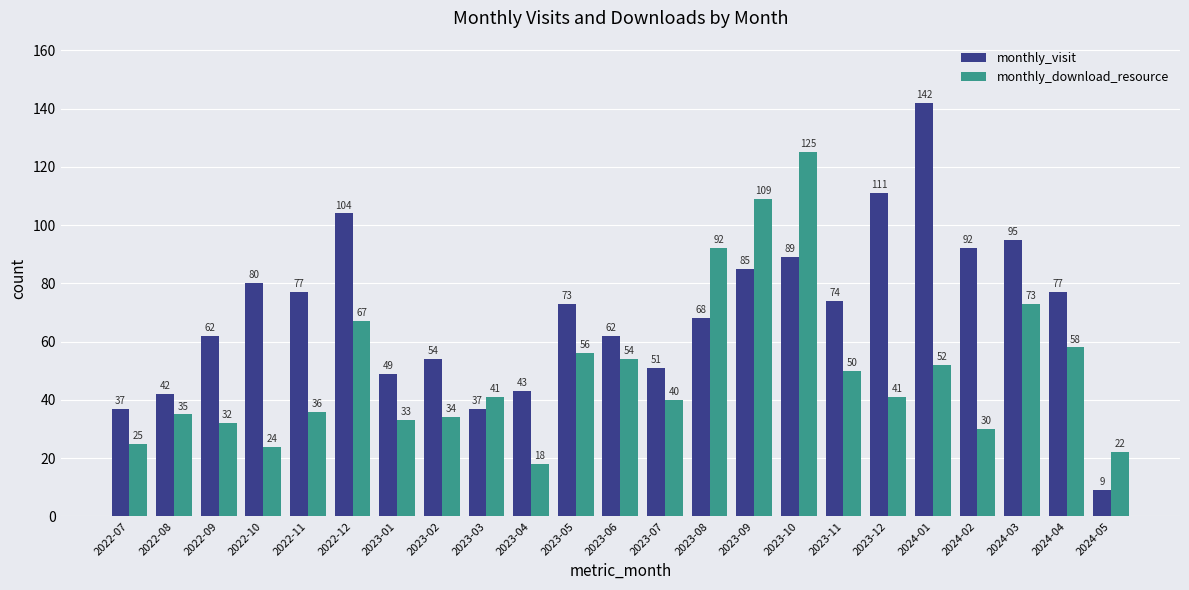

How many bars are there in each group?

2